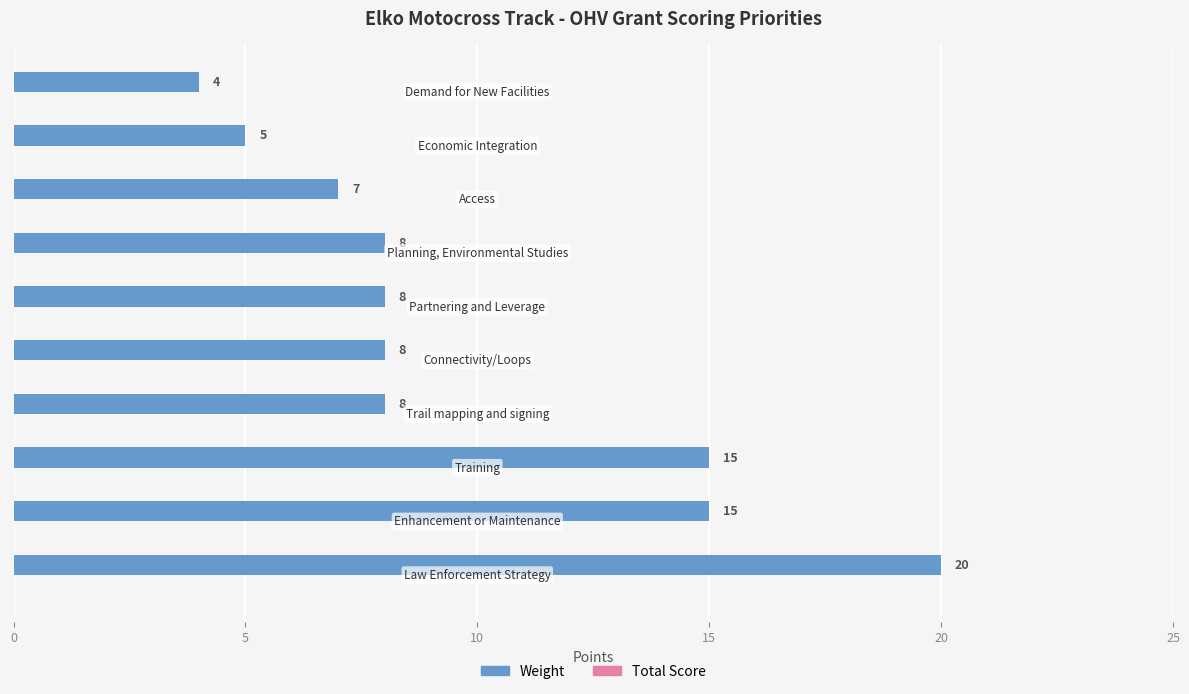

What is the difference between the second highest and minimum values?

11